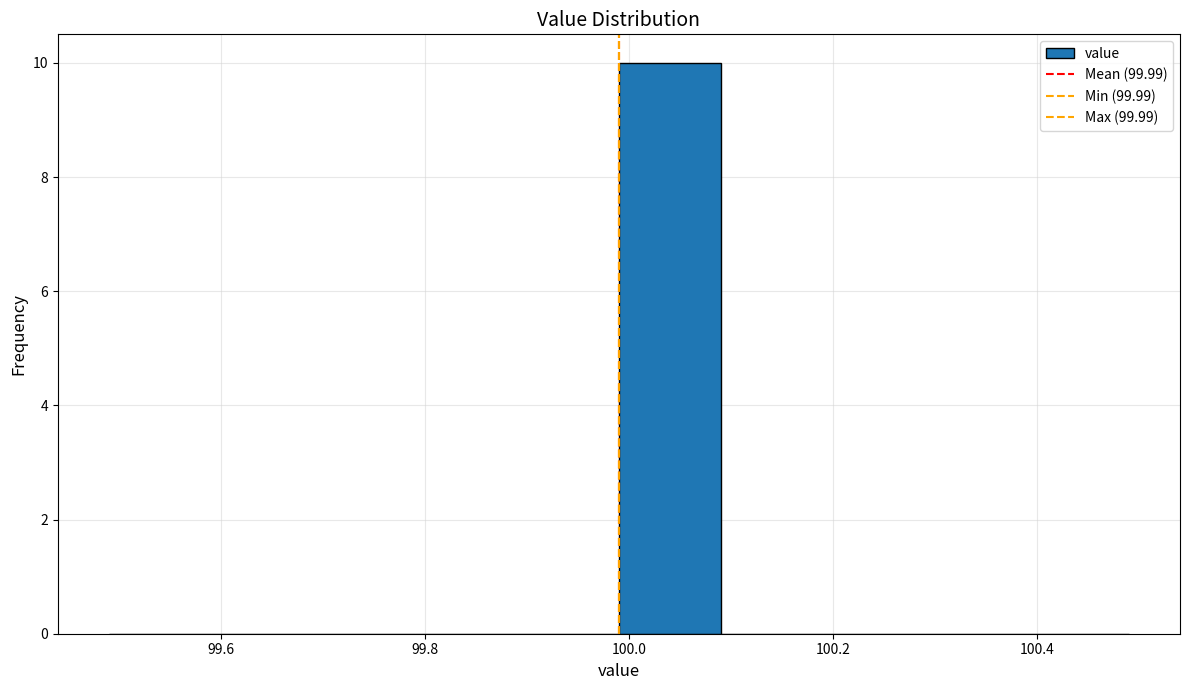

What is the height of the bar covering 99.99 to 100.09 on the x-axis? Neither the bar edges nor the heights are printed on the chart, so give them approximately, as read against the axes.

10